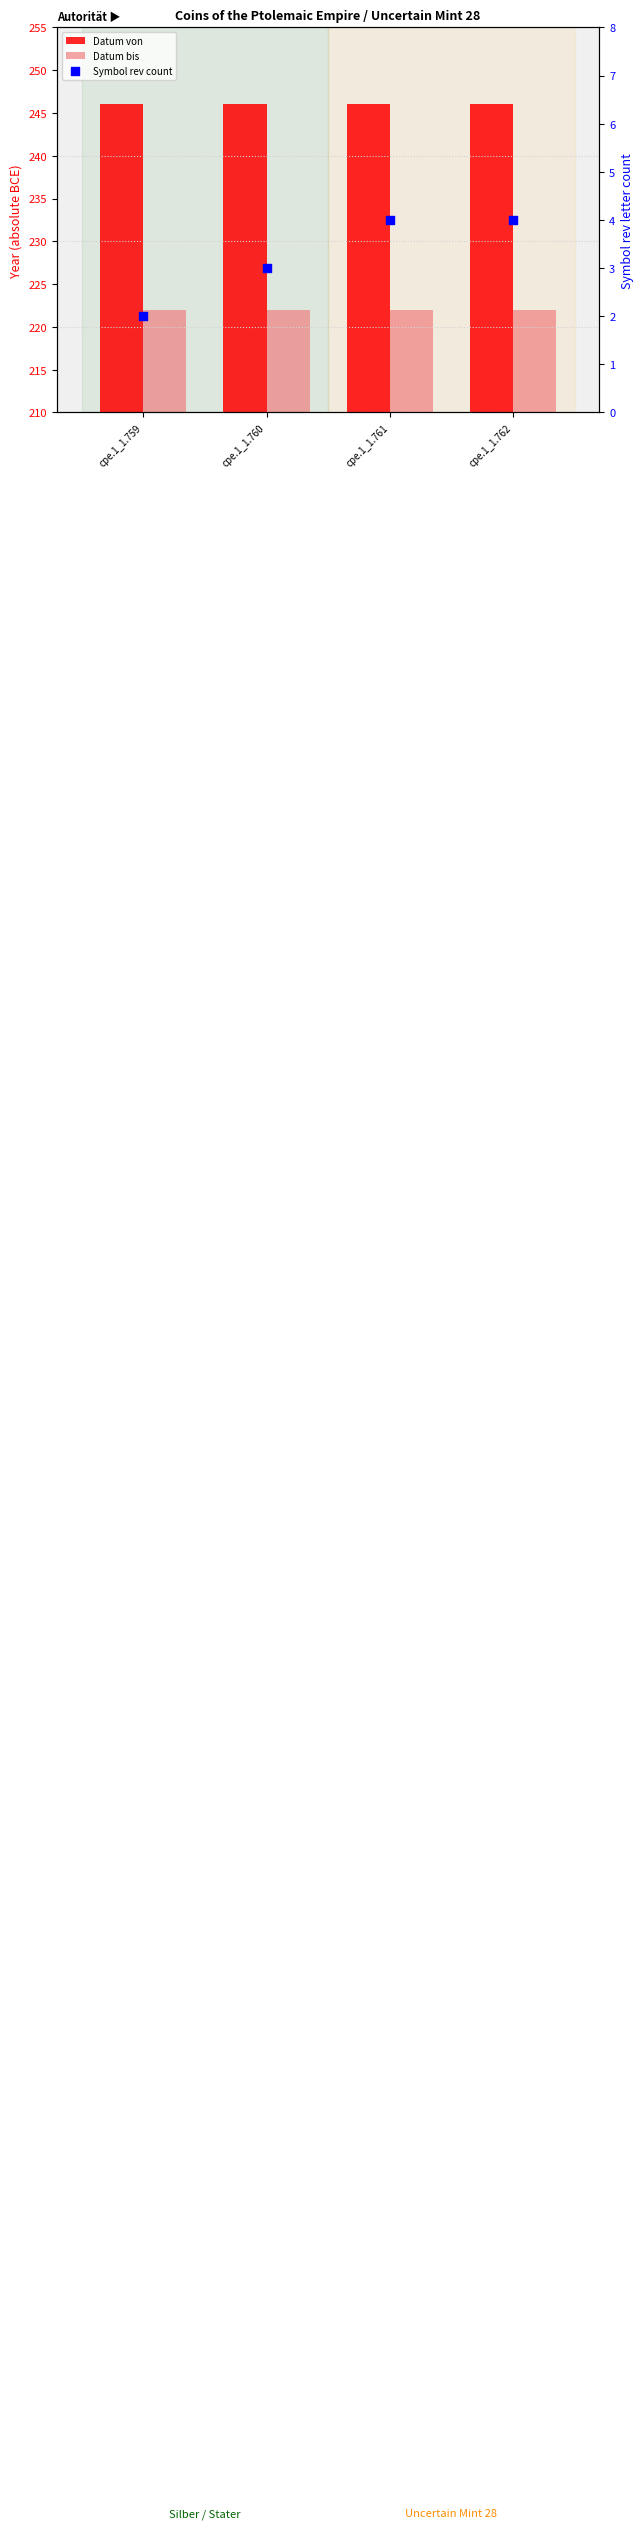

At how many categories does at least one series exceed 125?

4